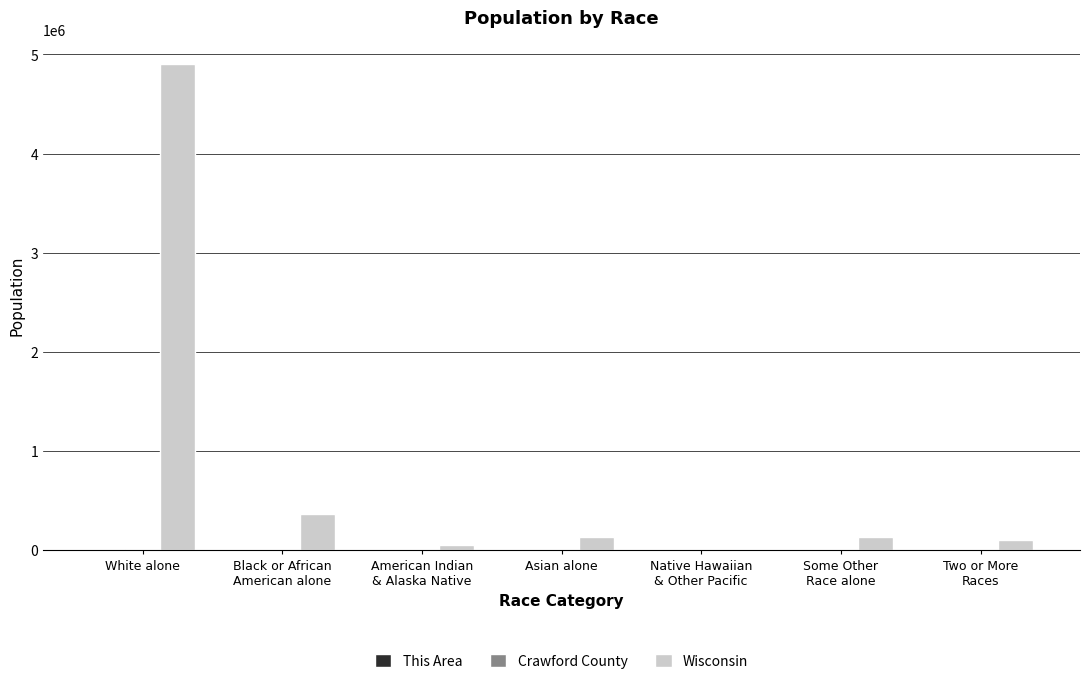

Which category has the highest value across all series?

White alone